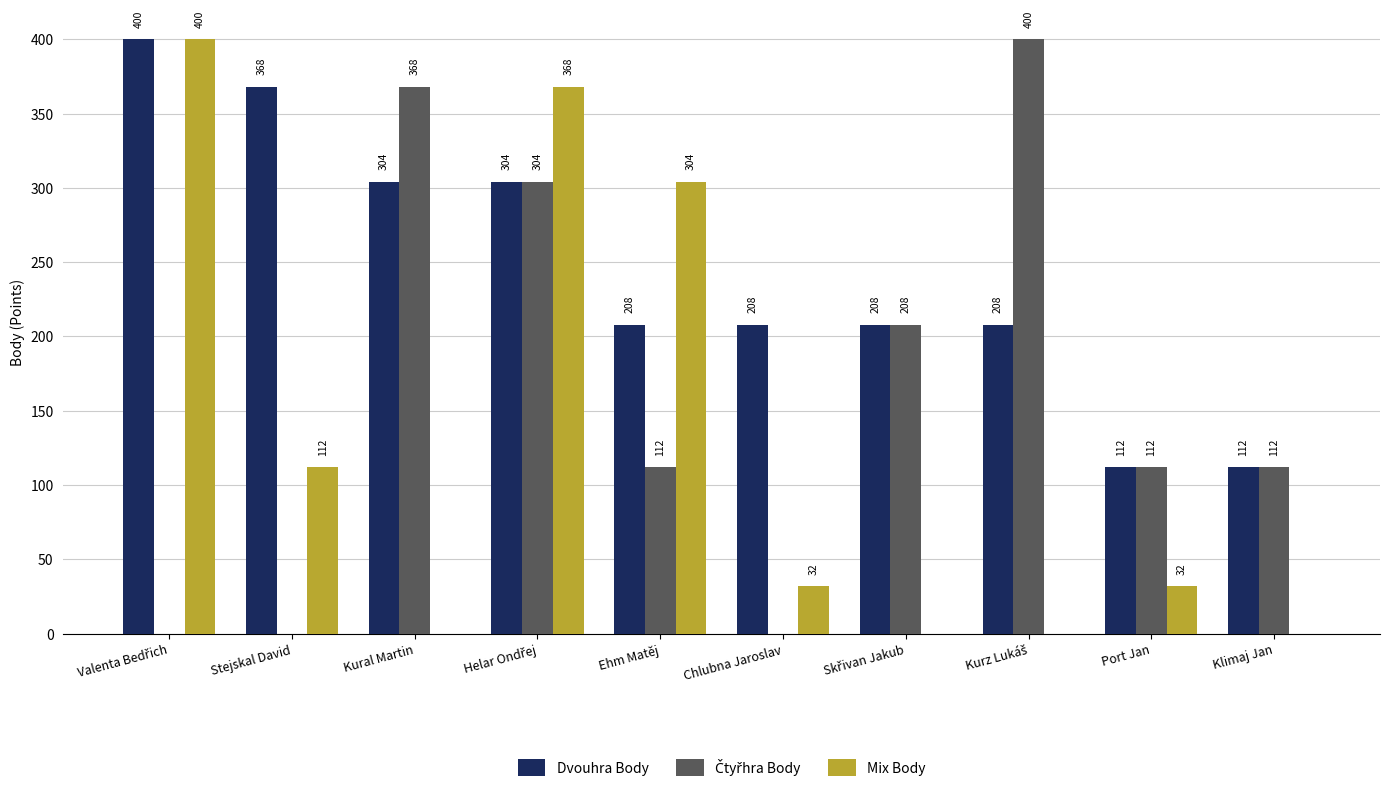

What is the maximum value shown in the chart?

400